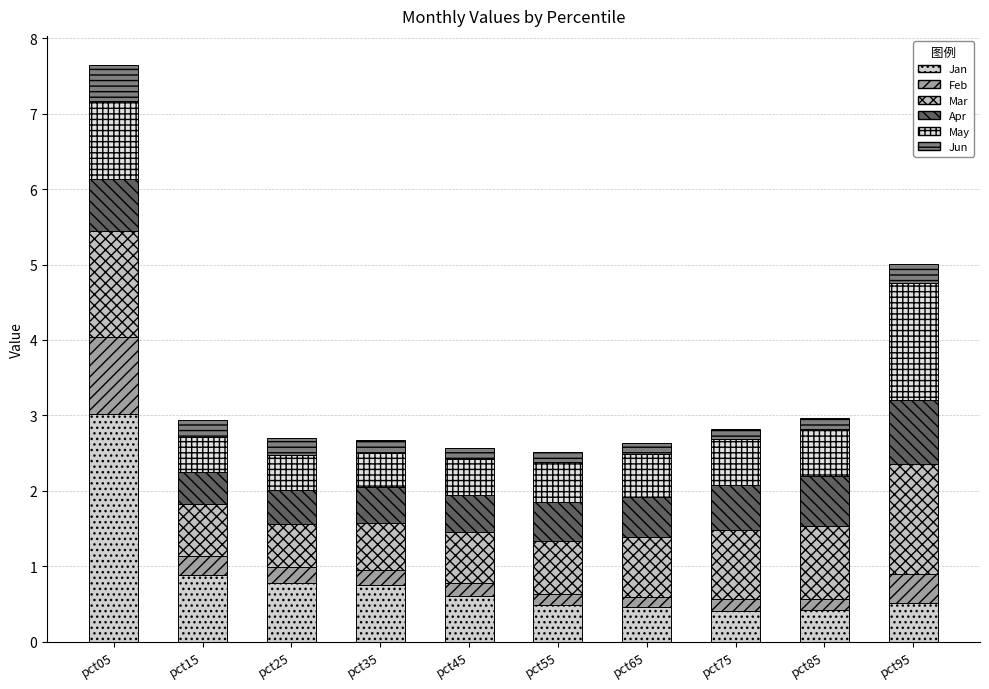

How many distinct data groups are displayed?

6